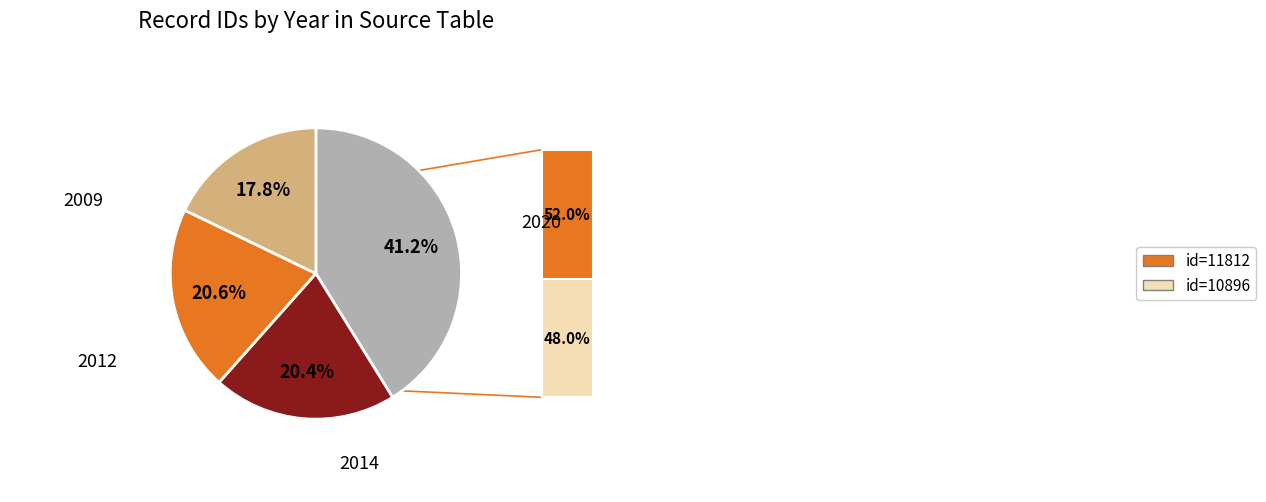

Is there a majority slice in this chart?

No